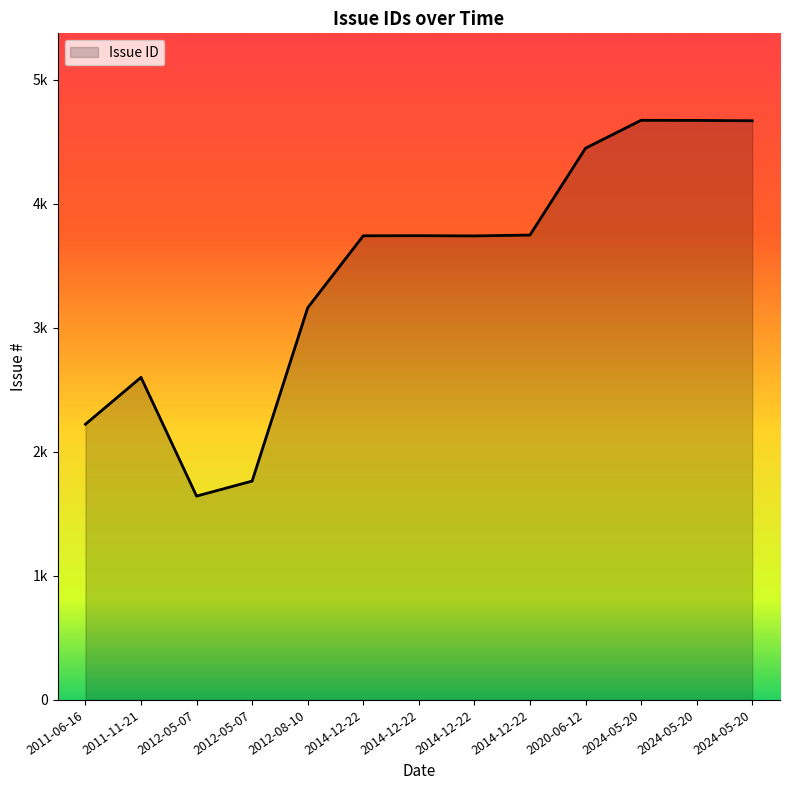

Where does the data first go above 3741?

2020-06-12